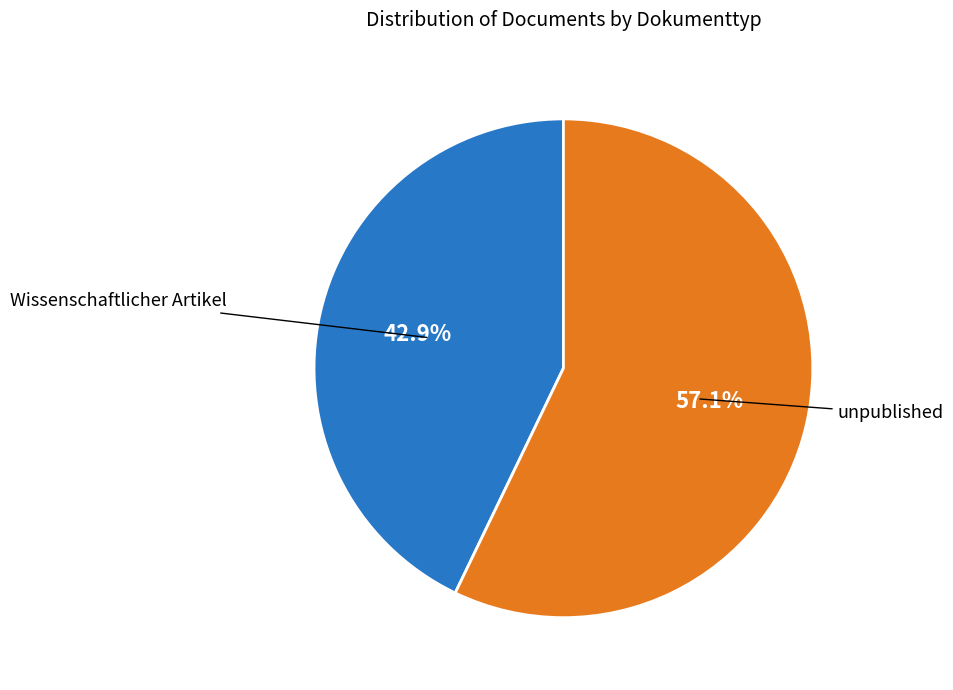

Does any single category account for the majority?

Yes